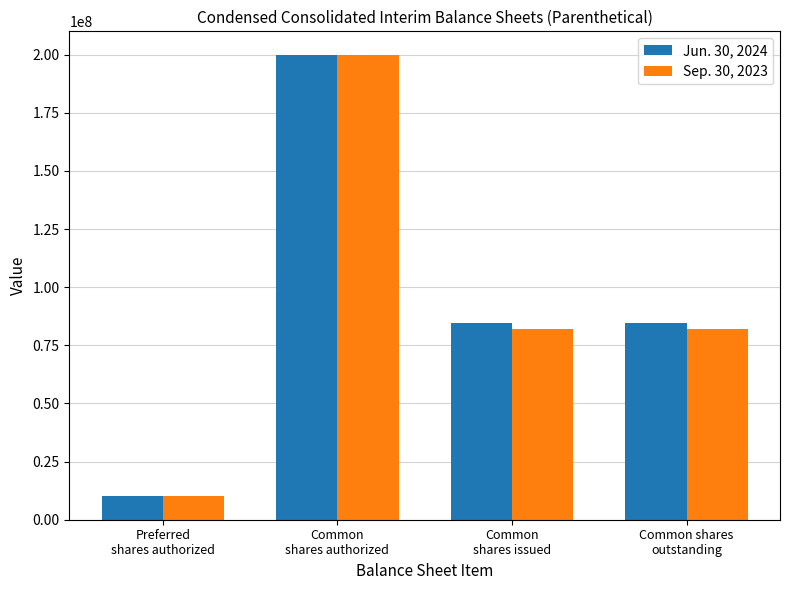

What is the label of the 2nd bar from the right?

Common
shares issued